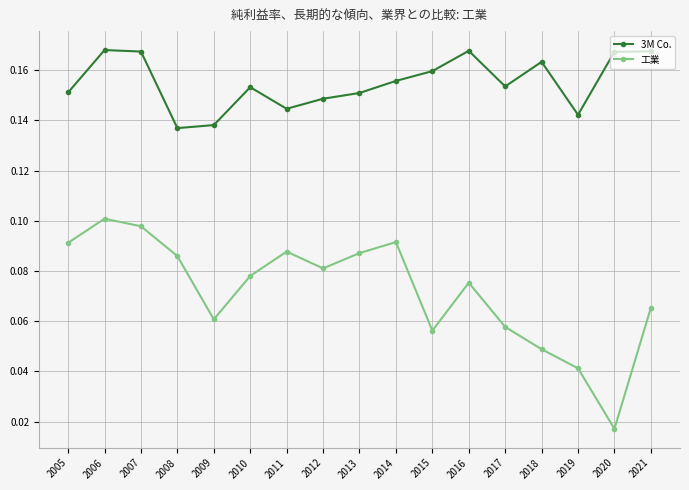

At which label is 工業 closest to 0?

2020